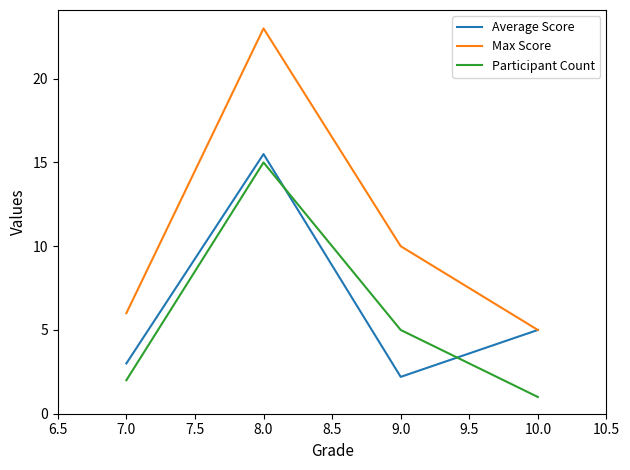

True or false: Participant Count and Max Score cross at least once.

False